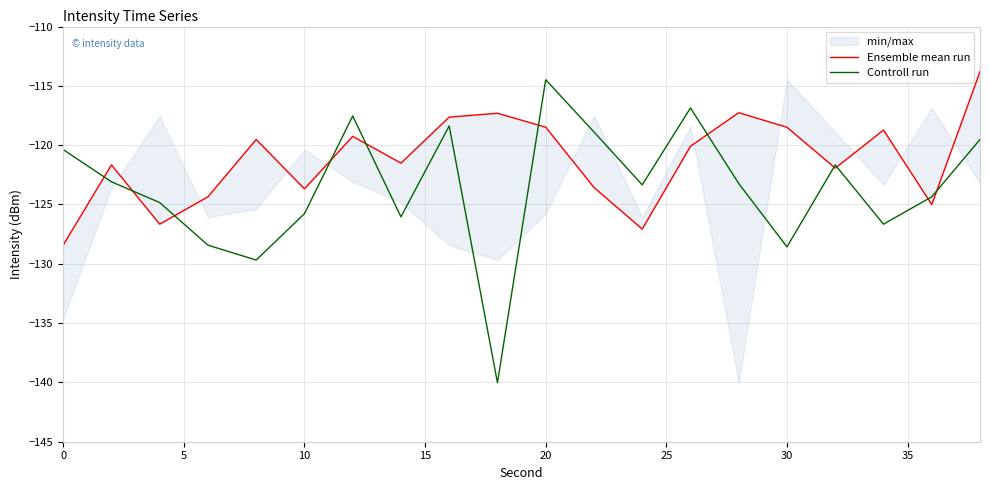

What is the highest value of the Controll run series?

-114.5